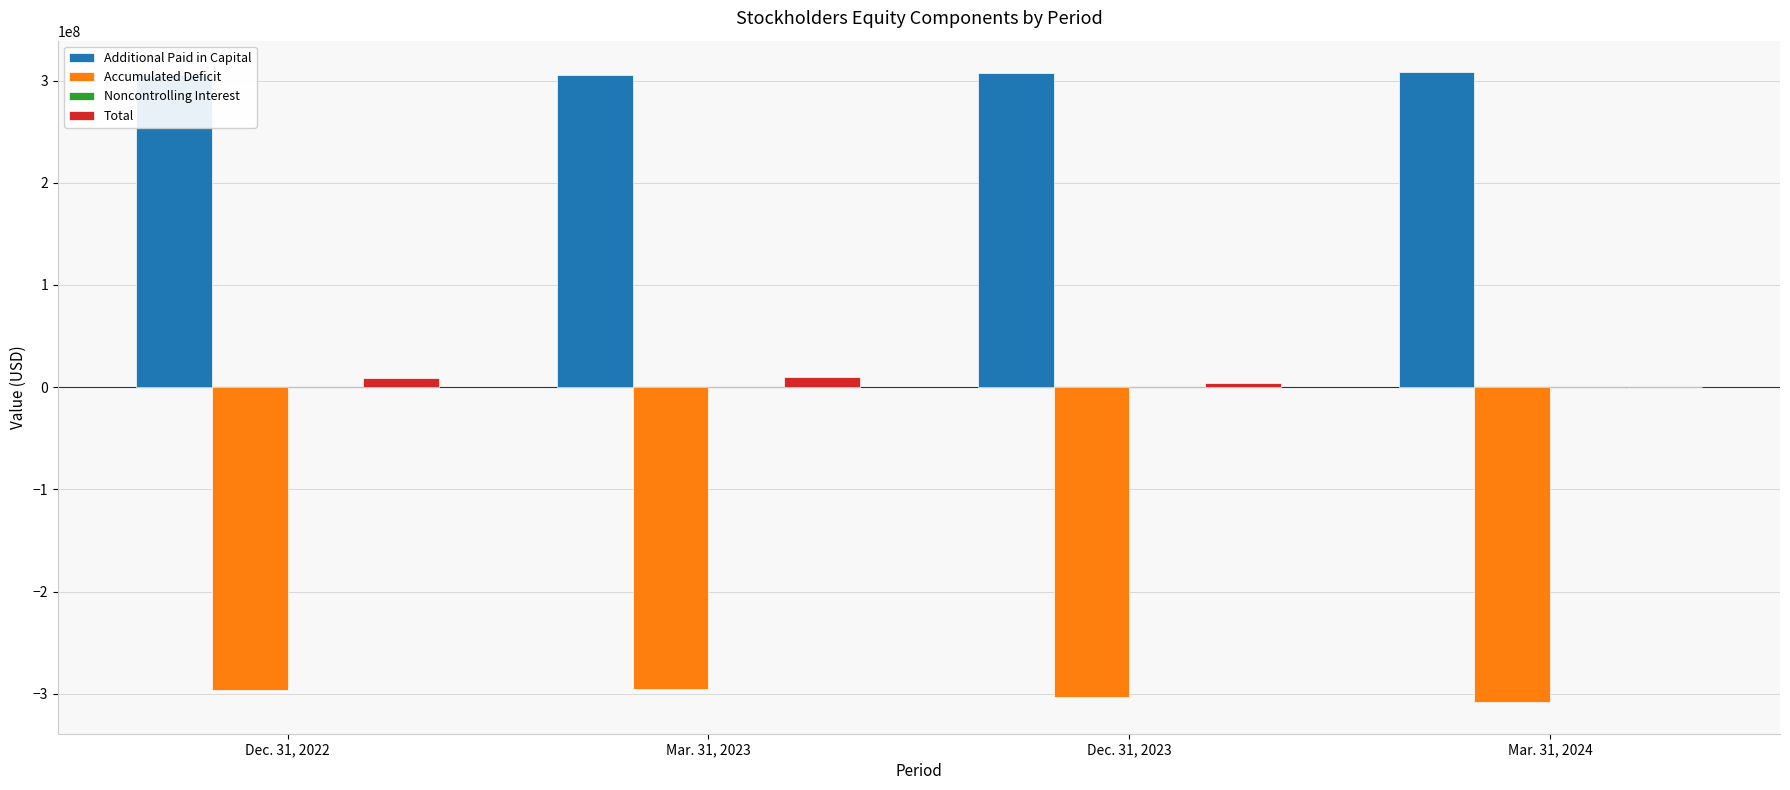

Between Dec. 31, 2022 and Dec. 31, 2023, which series saw the biggest shift?

Accumulated Deficit